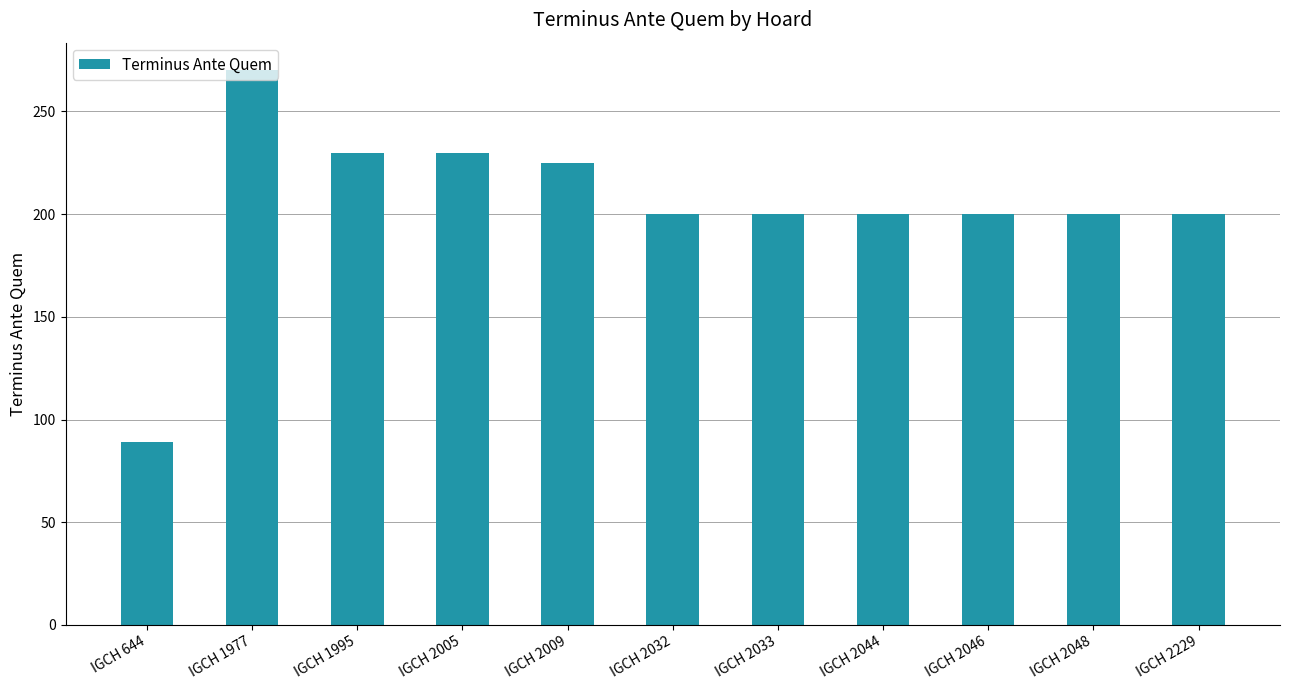

What is the greatest value displayed?

270